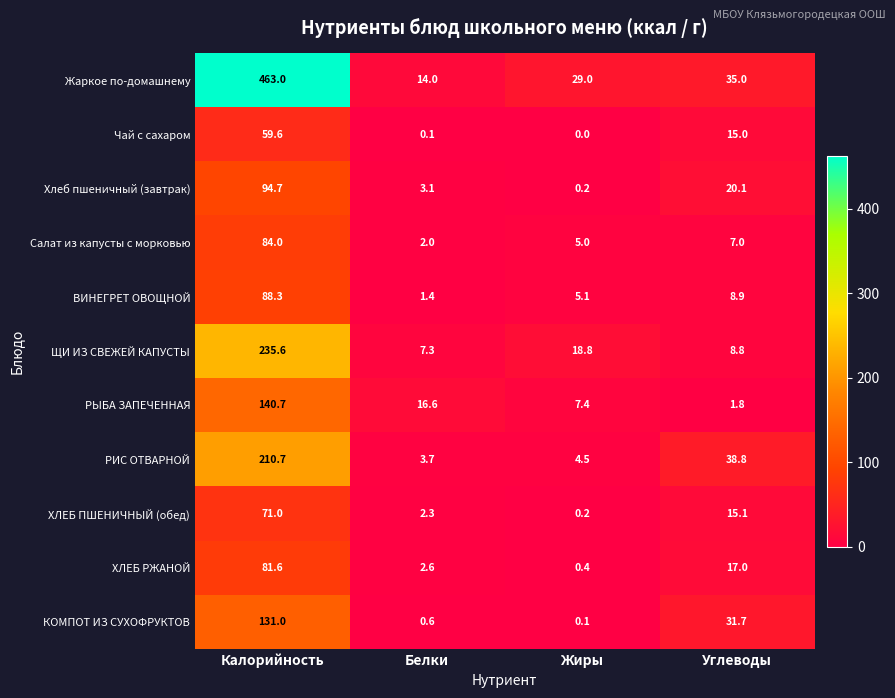

The value of Жаркое по-домашнему at Жиры is 29.0. True or false?

True